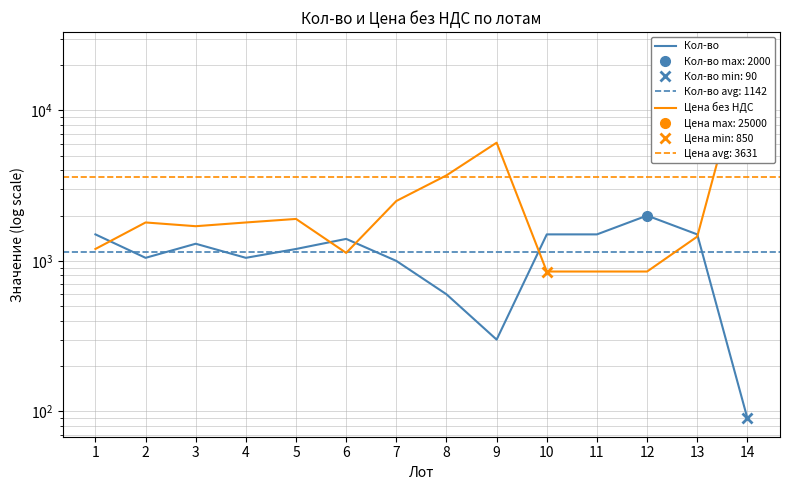

Count the number of categories in the chart.

14